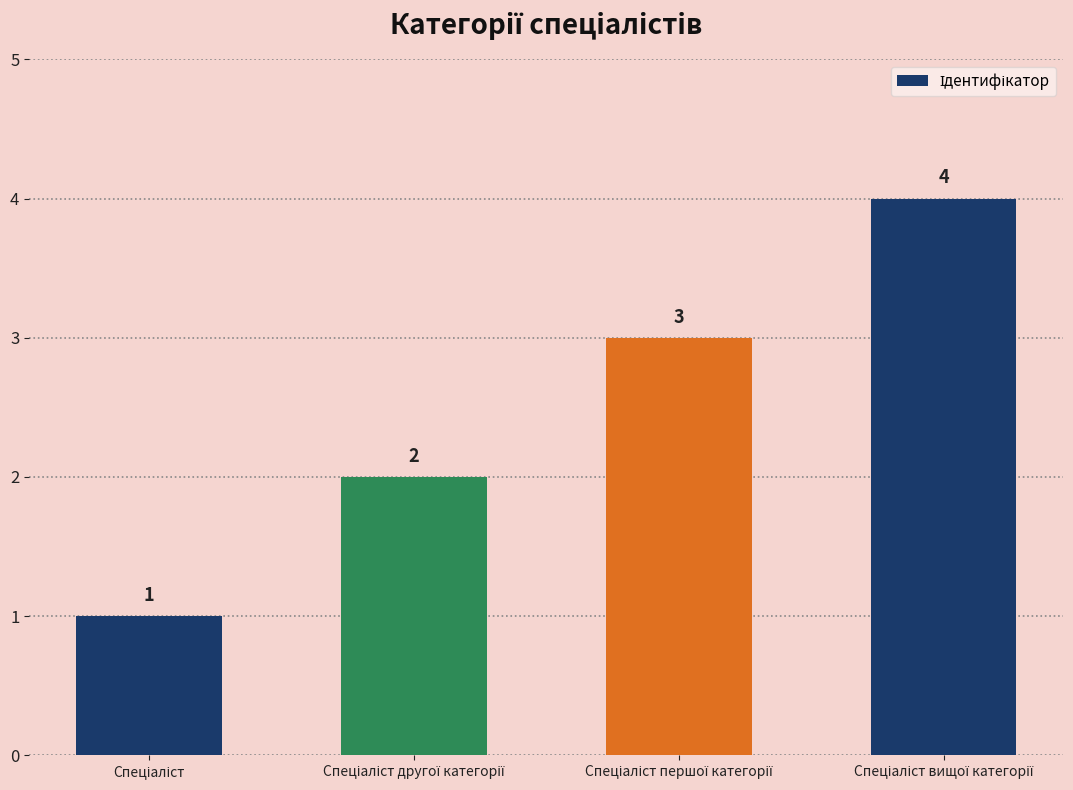

How many values are between 2 and 4?

3